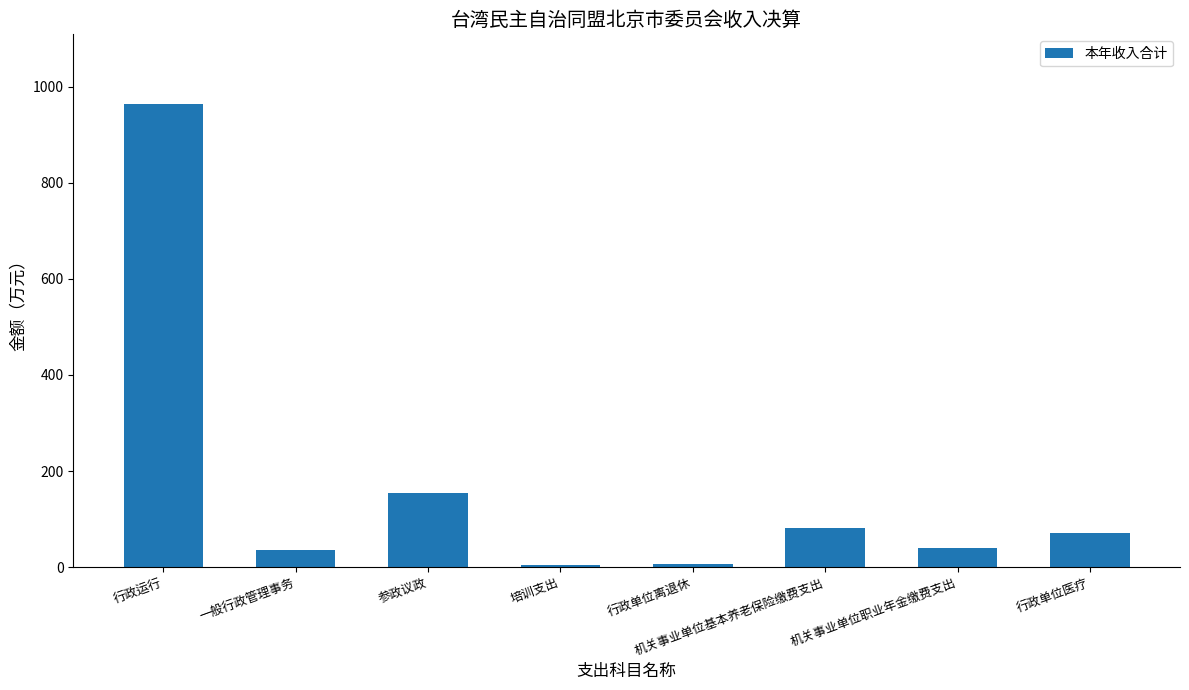

Read the value at 一般行政管理事务.

36.2